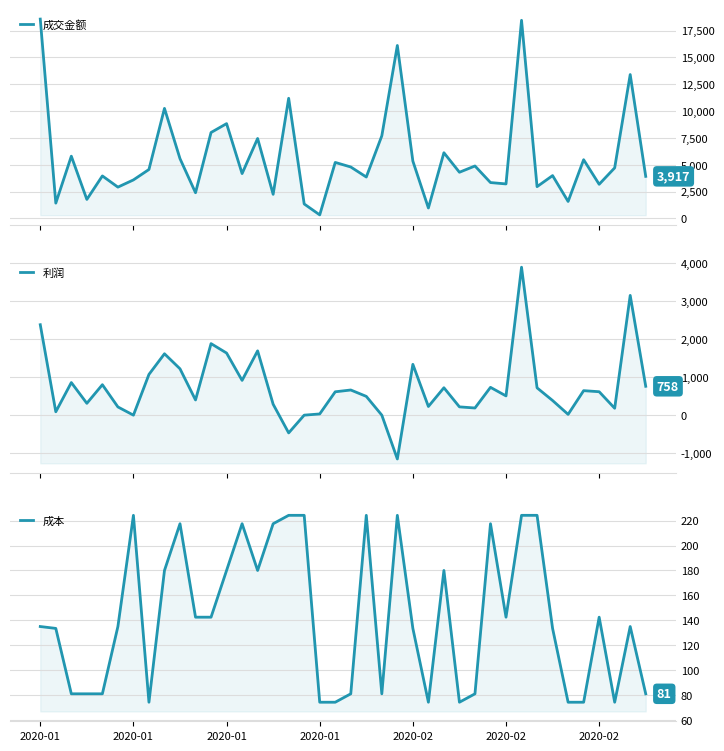

At which category is the sum across all series the highest?

31